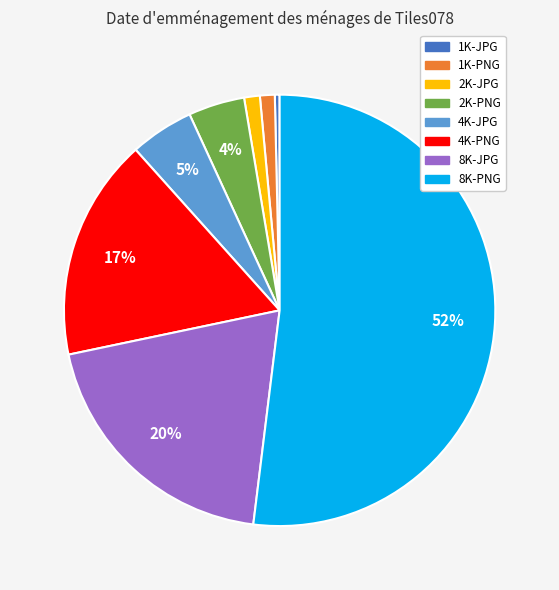

Combined, do 8K-JPG and 4K-PNG account for over 50%?

No